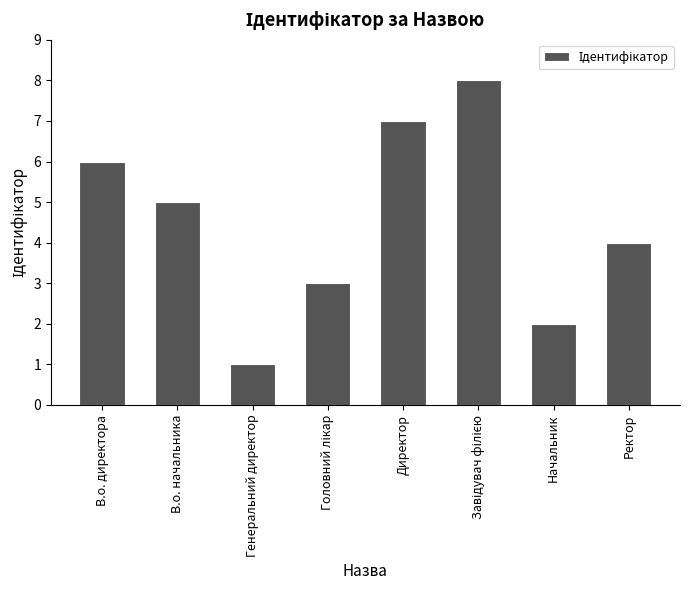

What position from the left is Генеральний директор?

3